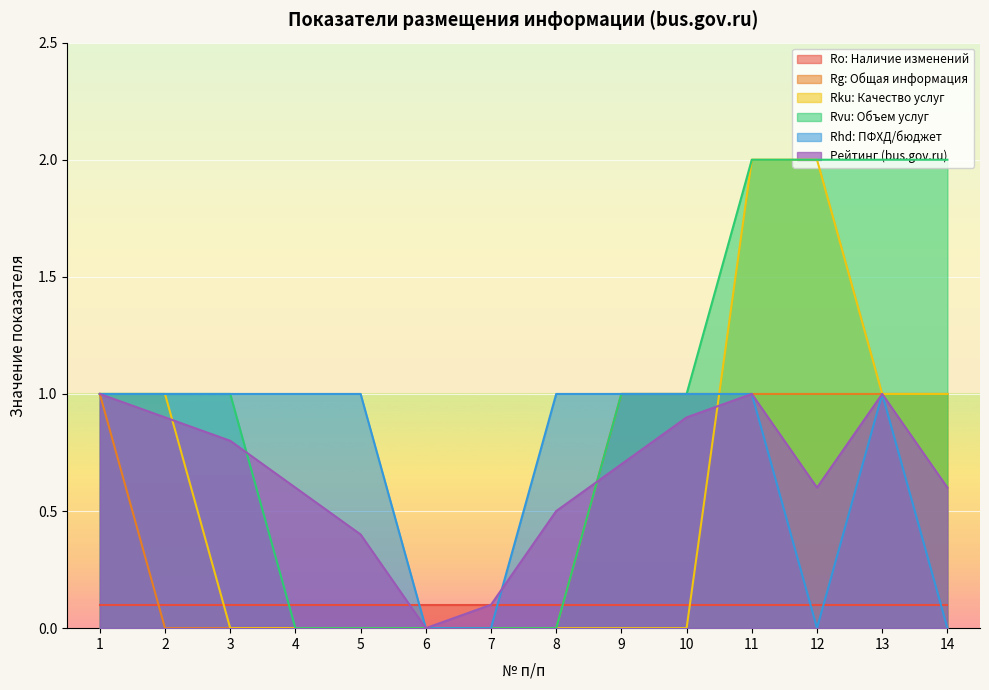

What is the average value of the Rating series?

0.7